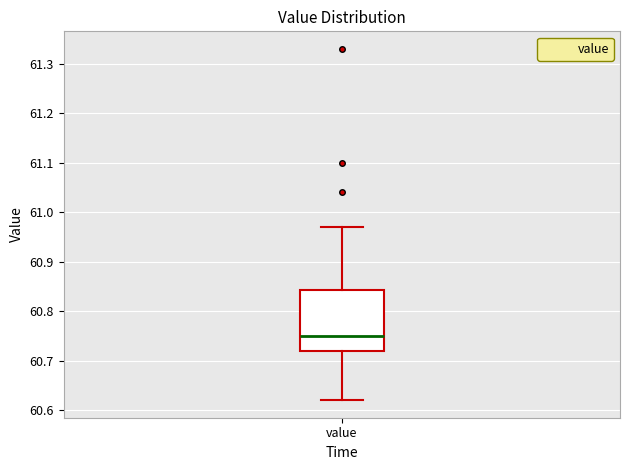

Transcribe this box plot: give where the median line is, the range the box spans, and where the two whiskers end, as read against the y-axis. The values are not printed on the chart, so give them approximately, as read against the axis.

median 60.75, box 60.72 to 60.84, whiskers 60.62 to 60.97